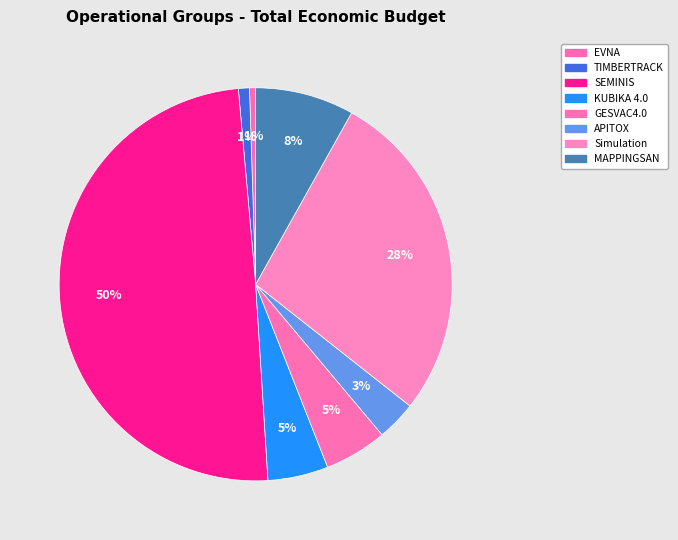

Count the number of slices in the pie.

8